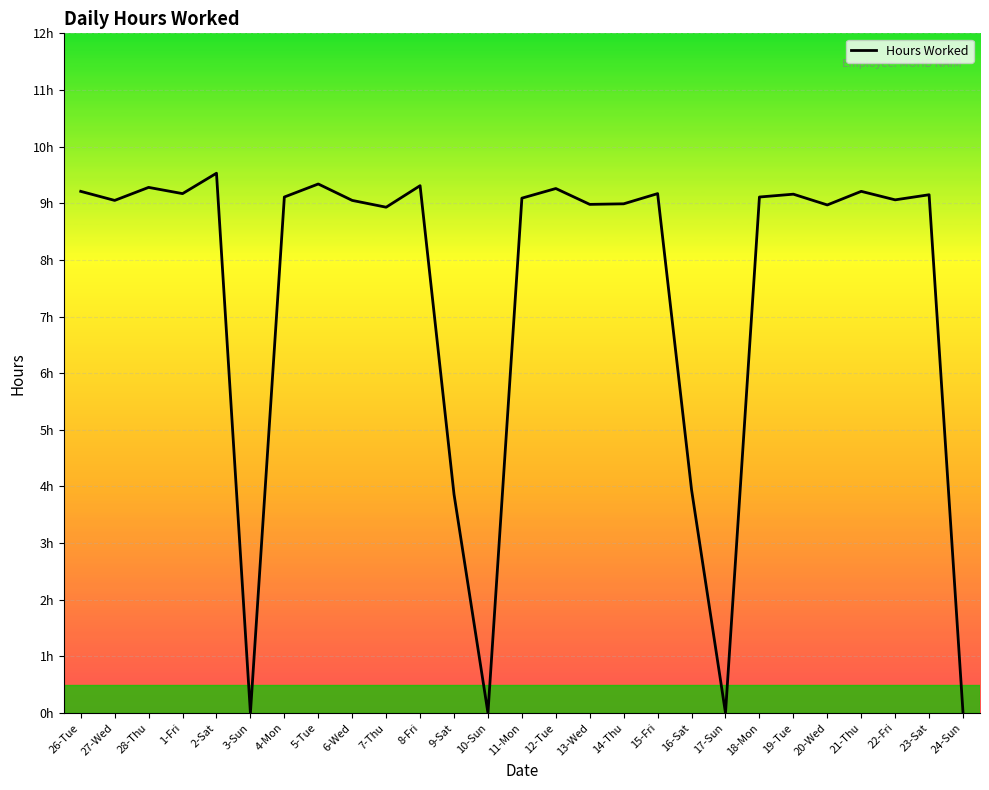

Does the chart have visible grid lines?

Yes